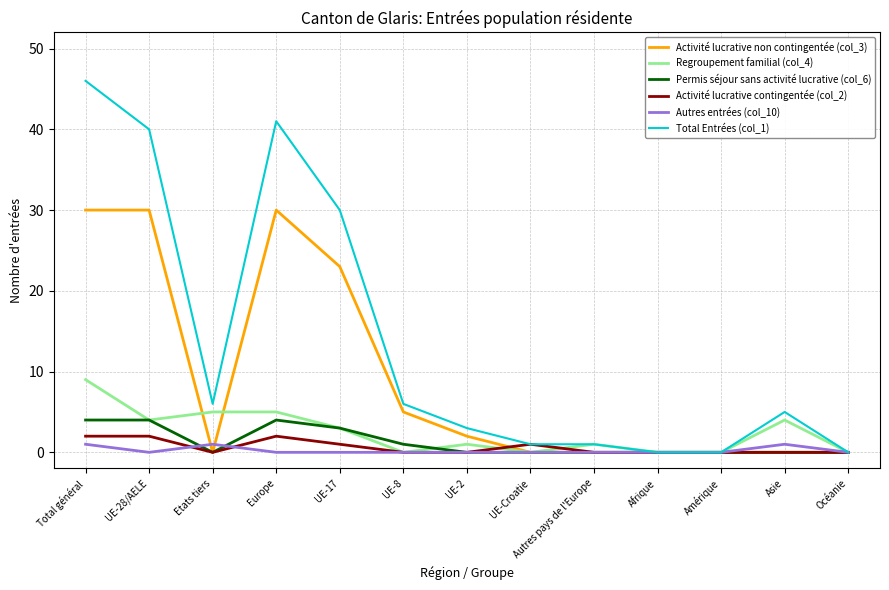

Which series has the largest range (max minus min)?

Total Entrées (col_1)